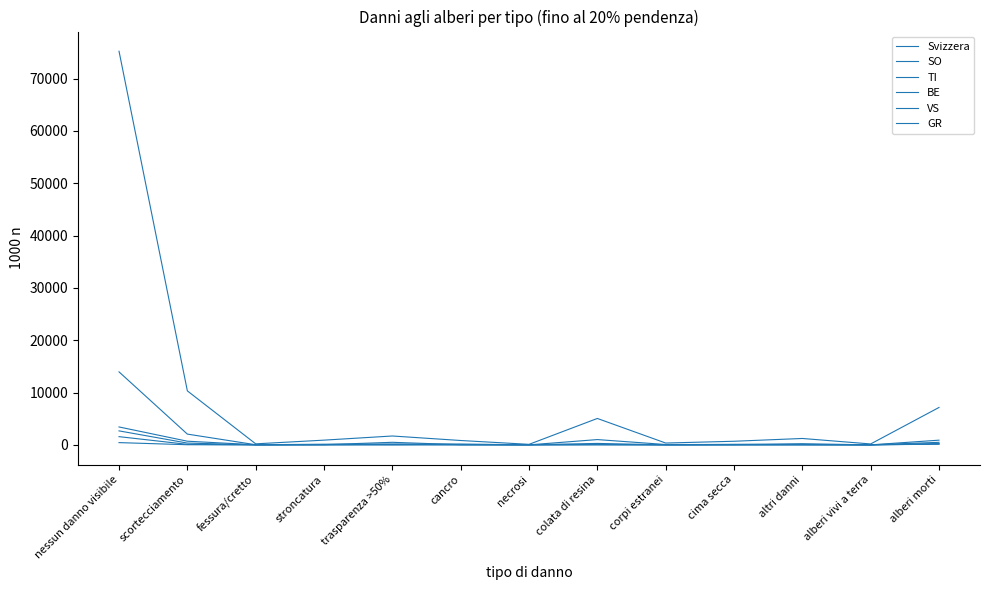

Which series has the largest total across all categories?

Svizzera